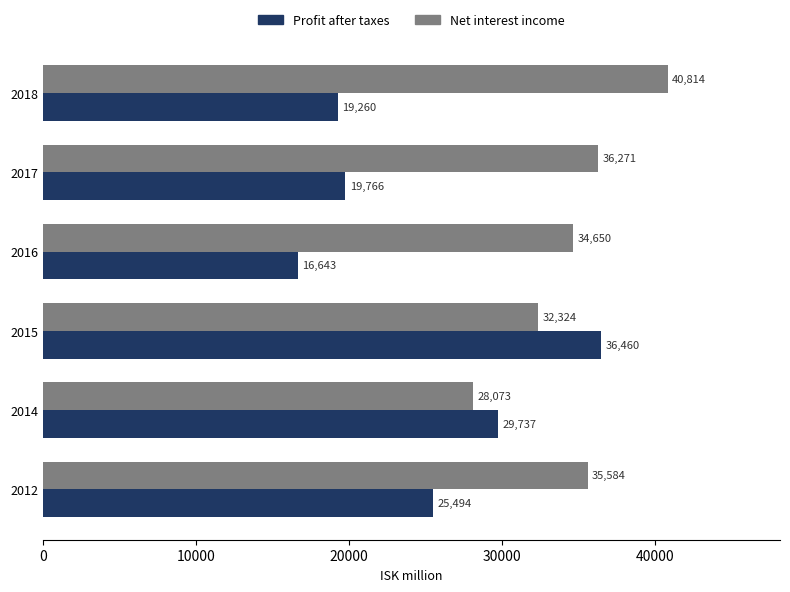

What is the maximum value for Profit after taxes?

36460